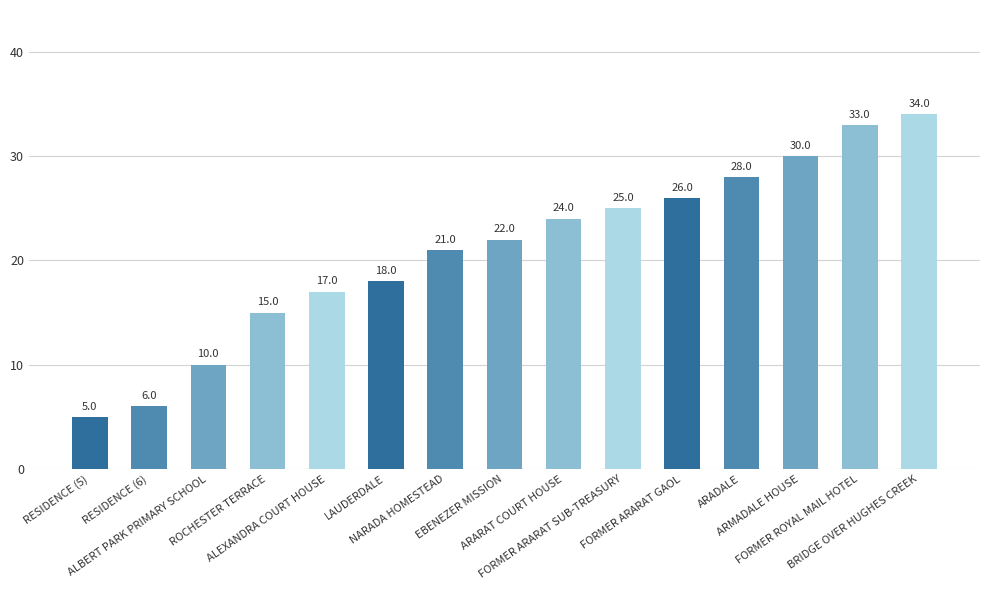

What position from the left is ALBERT PARK PRIMARY SCHOOL?

3